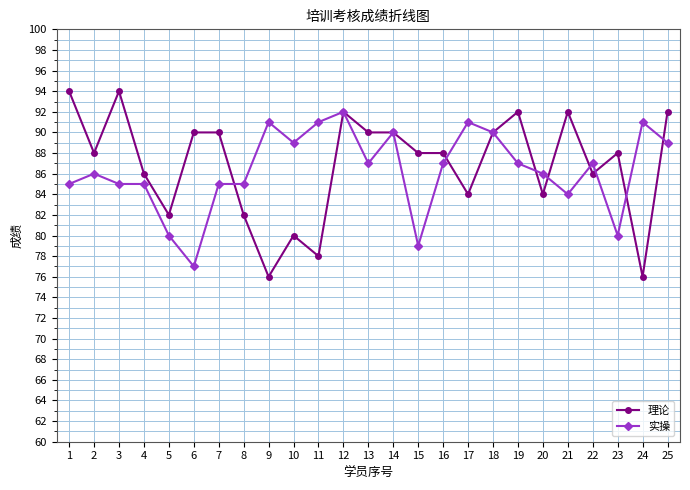

True or false: 理论 and 实操 intersect in this chart.

True